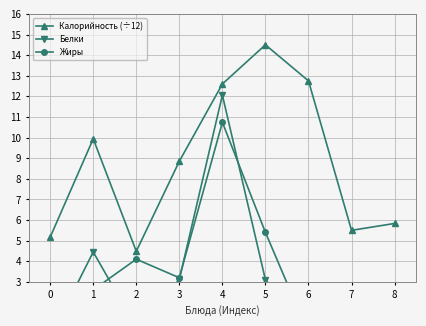

True or false: Калорийность (÷12) has a value of 8.8 at 3.

True